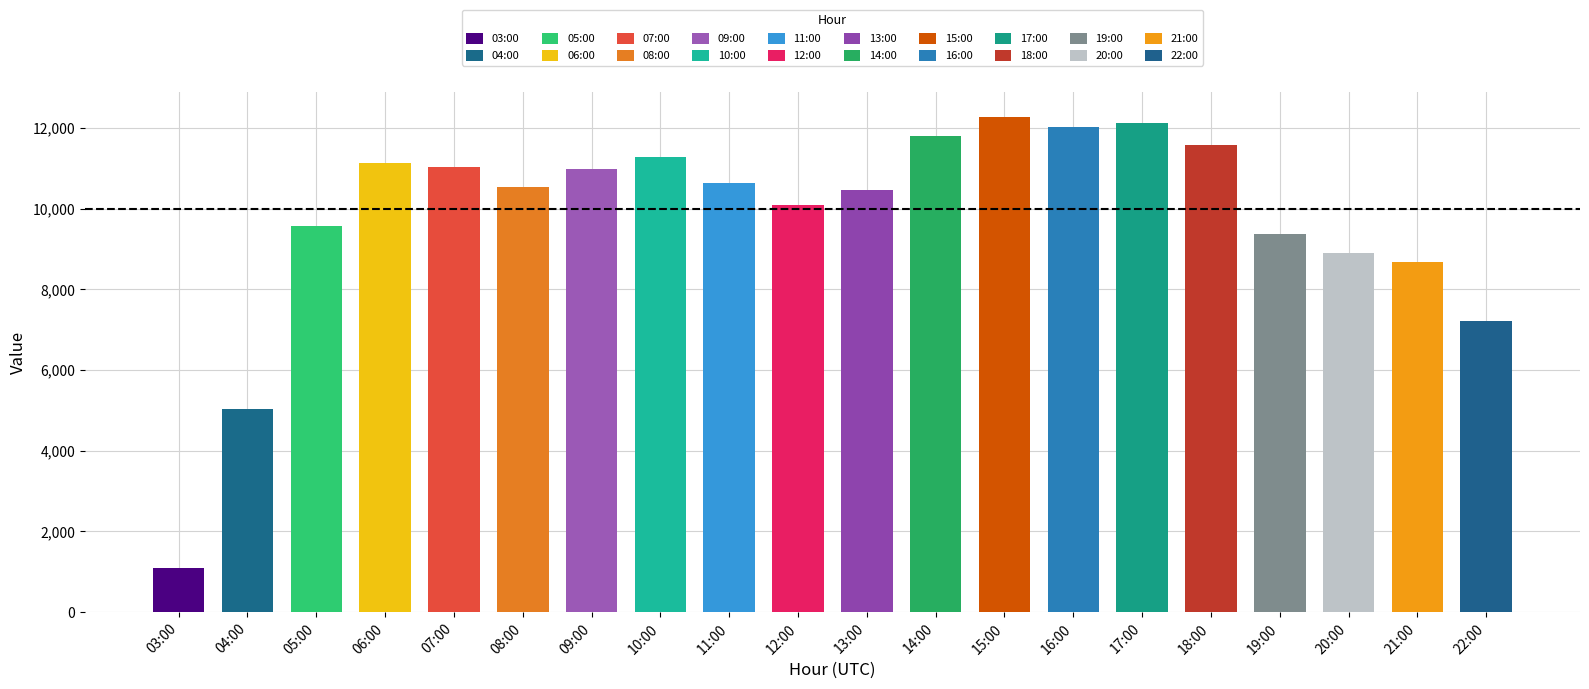

What position from the left is 03:00?

1